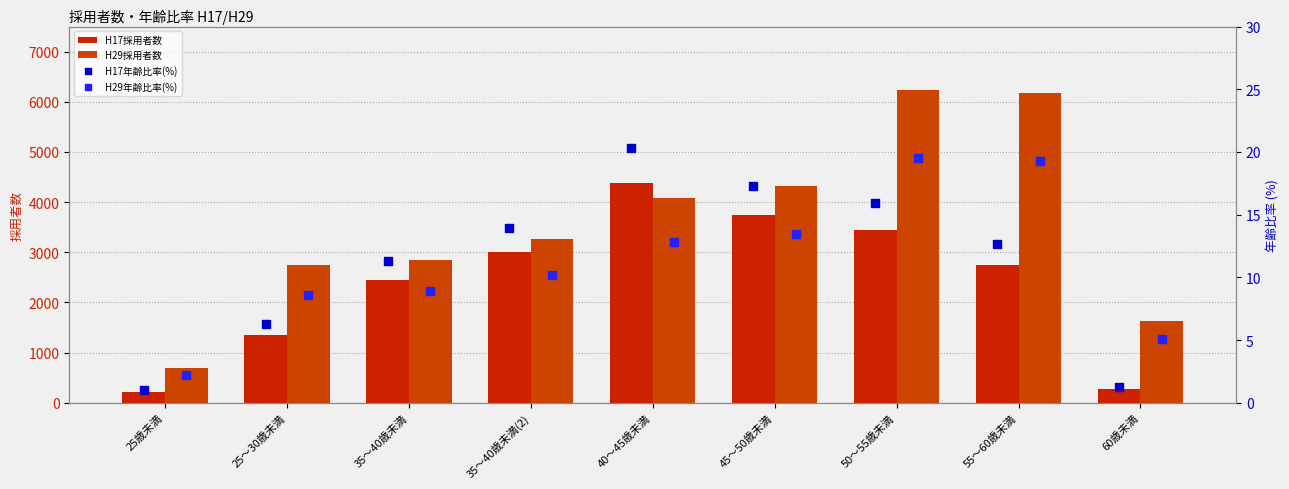

Which series reaches the maximum Y coordinate?

H29採用者数